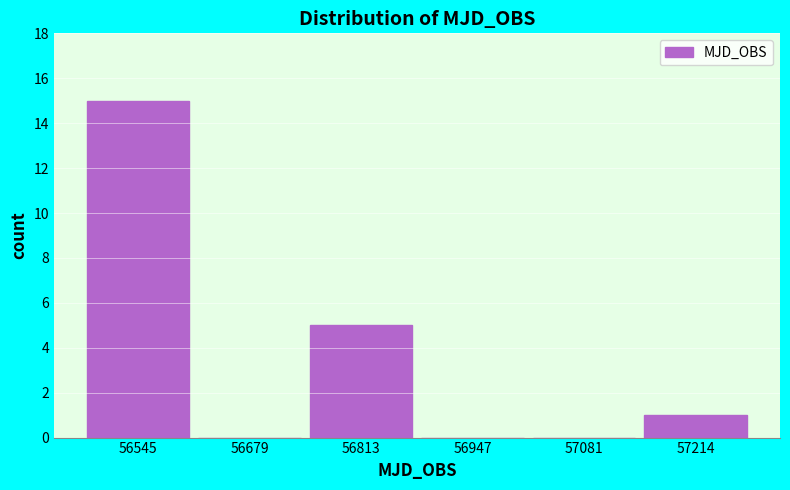

What is the greatest value displayed?

15